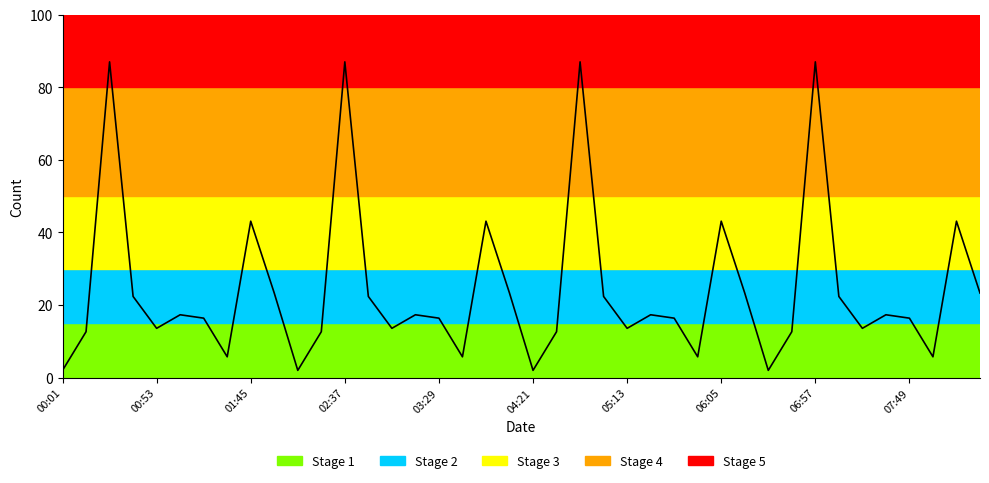

Reading right to left, transcribe all the data shown in this chart.

23.3	43.1	5.7	16.4	17.3	13.6	22.4	87.0	12.6	2.0	23.3	43.1	5.7	16.4	17.3	13.6	22.4	87.0	12.6	2.0	23.3	43.1	5.7	16.4	17.3	13.6	22.4	87.0	12.6	2.0	23.3	43.1	5.7	16.4	17.3	13.6	22.4	87.0	12.6	2.0